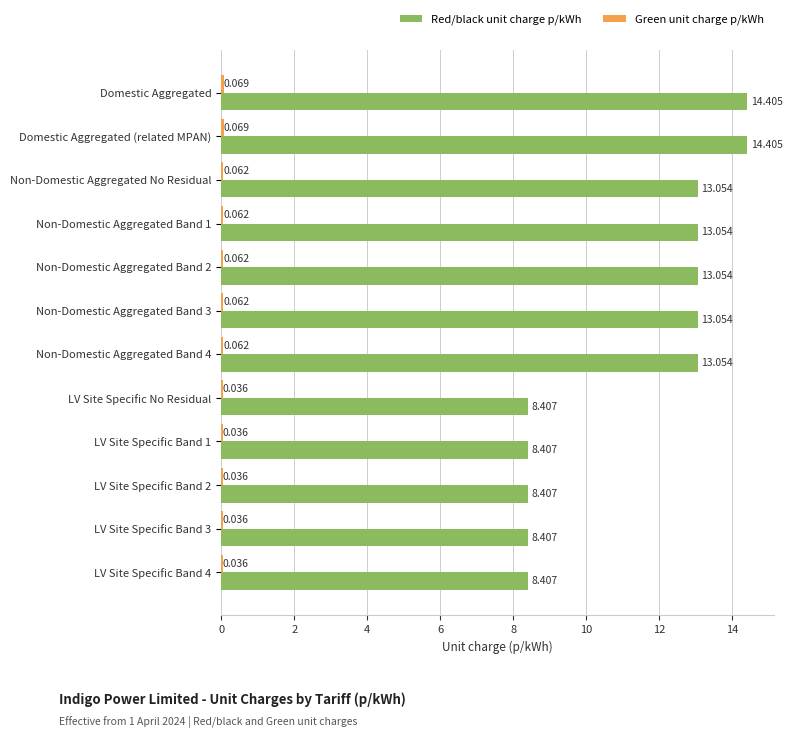

Which series has the largest total across all categories?

Red/black unit charge p/kWh